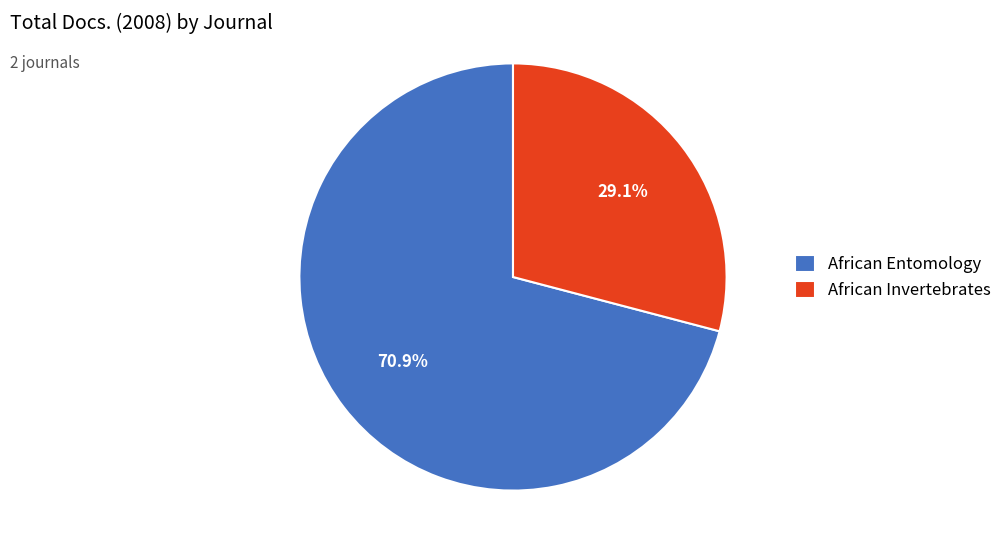

Is it true that African Invertebrates is 29% of the pie?

True